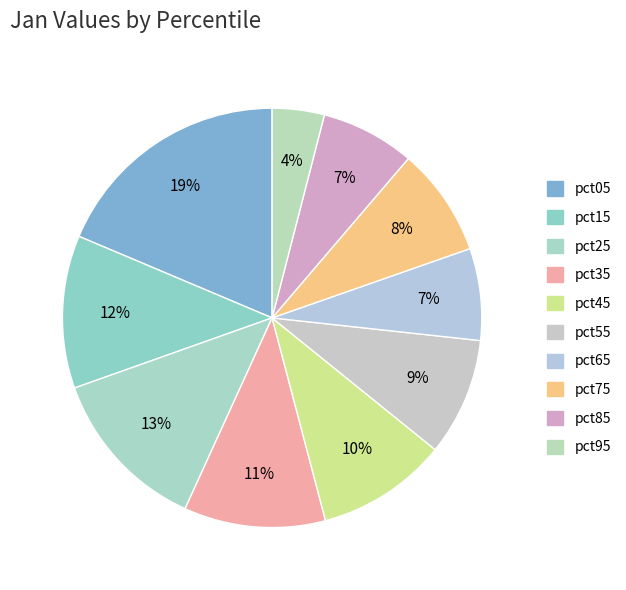

What is the largest slice in the pie chart?

pct05